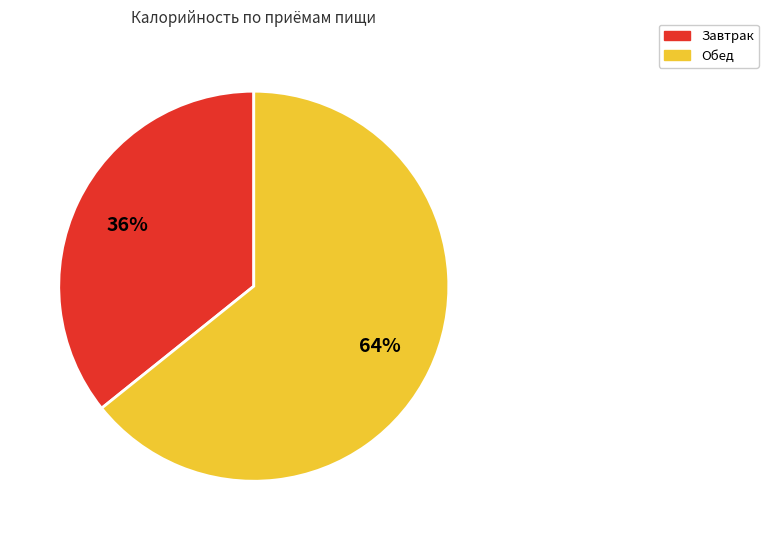

Which slice is the smallest?

Завтрак